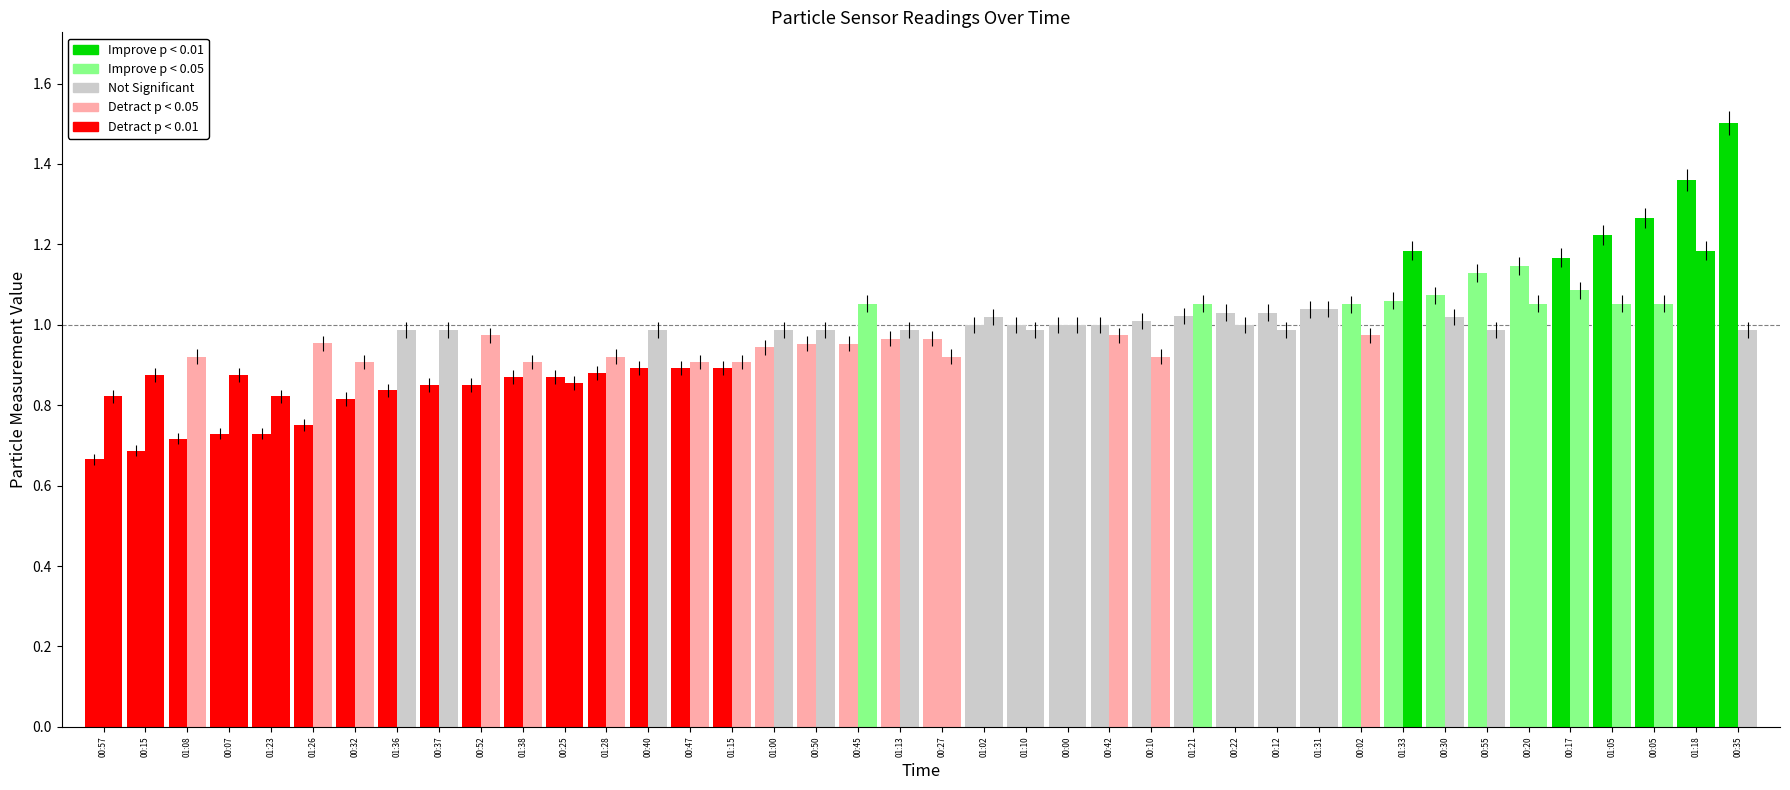

How many series are shown in this chart?

2